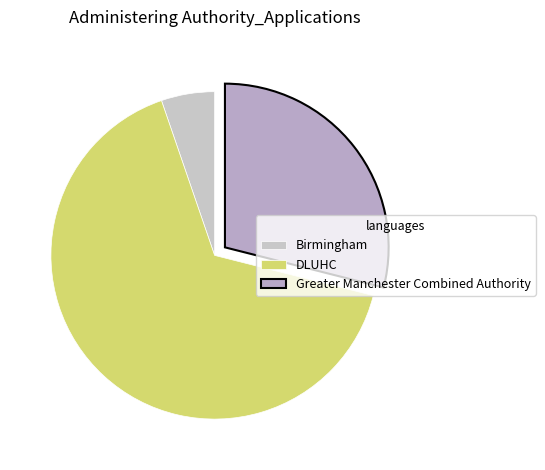

To the nearest percent, what is the difference between the DLUHC and Greater Manchester Combined Authority slice percentages?

37%